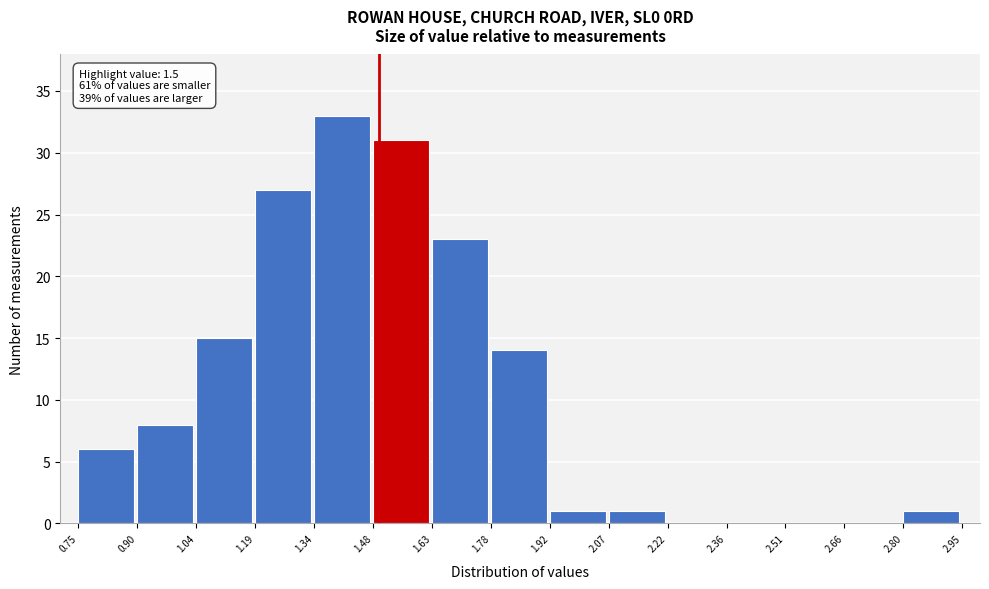

Over which range of the x-axis is the bar tallest?

1.34 to 1.48